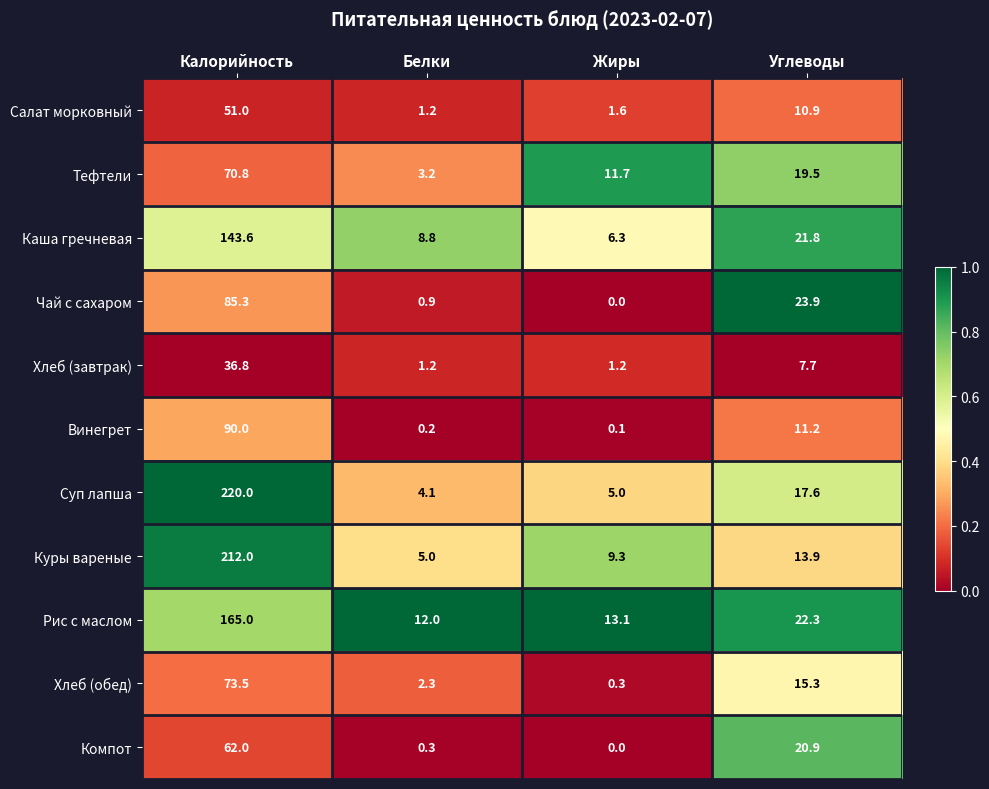

Between Жиры and Углеводы, which series saw the biggest shift?

Чай с сахаром